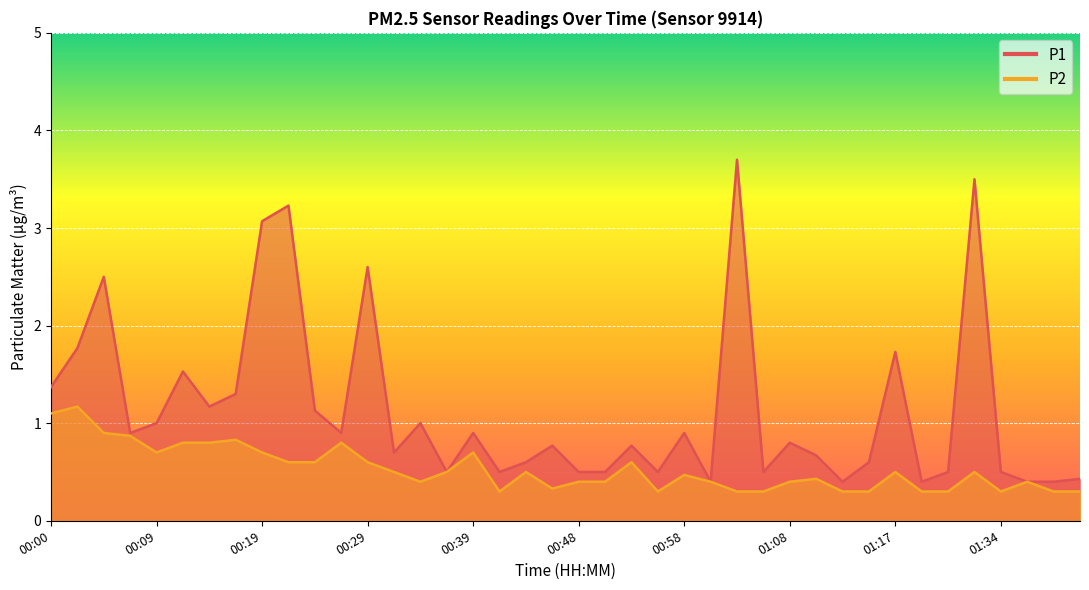

What is the difference between the second highest and second lowest values in the P1 series?

3.1